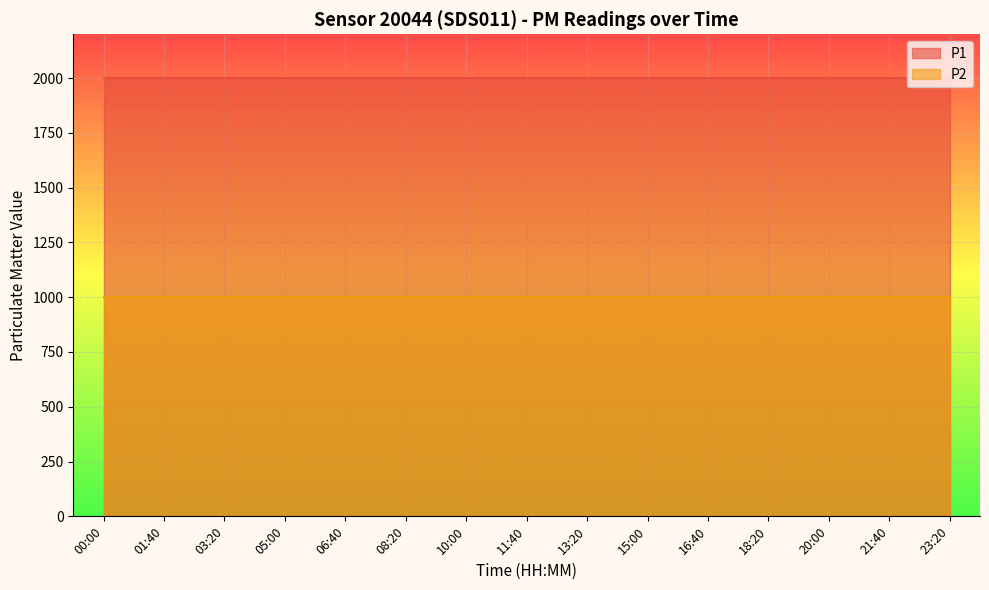

Does the chart display data point markers on the line(s)?

No